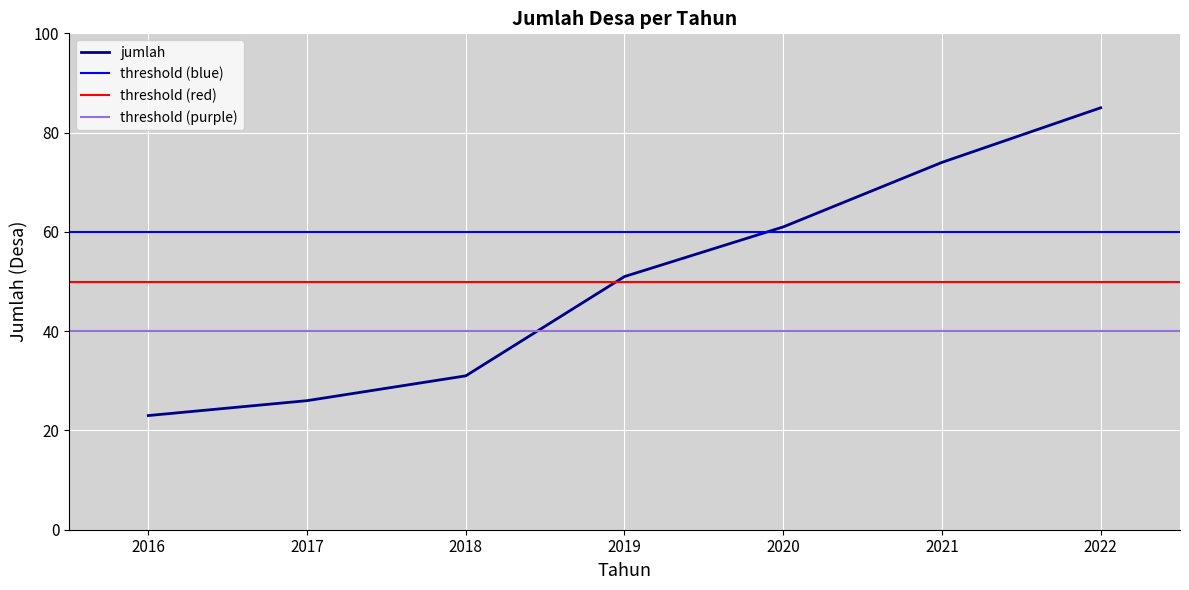

Rank the categories by value from highest to lowest.

2022, 2021, 2020, 2019, 2018, 2017, 2016